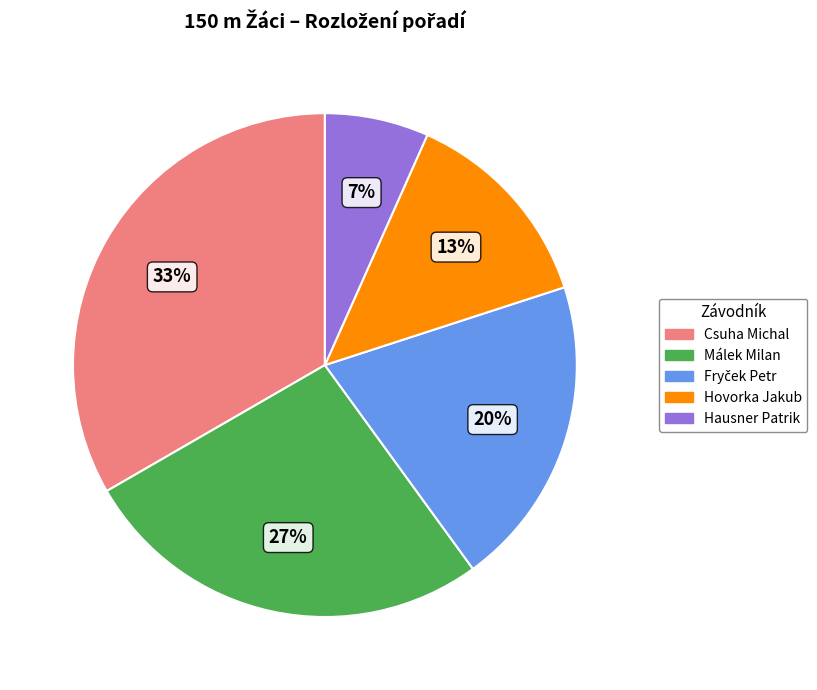

To the nearest percent, what is the average slice percentage?

20%